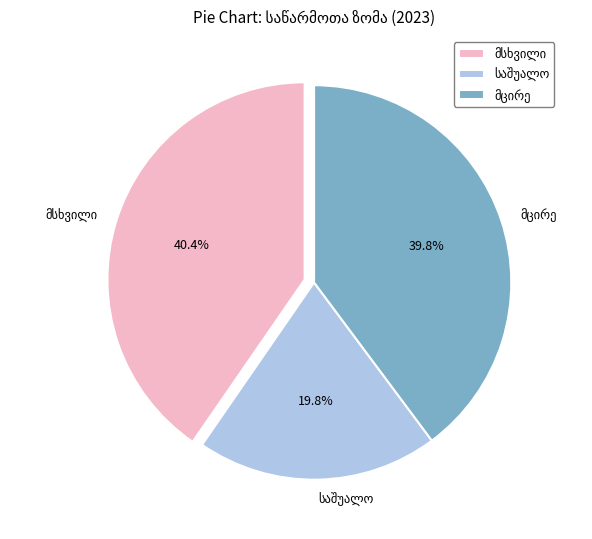

Does any single category account for the majority?

No